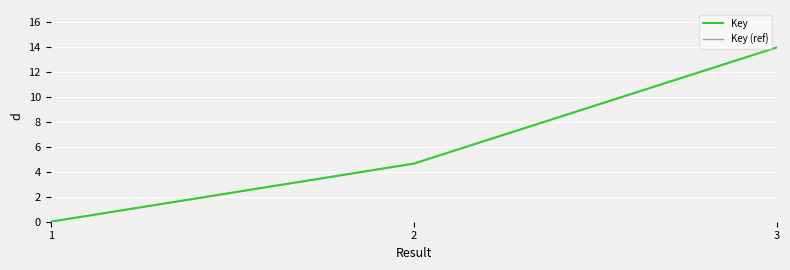

Which series has the widest spread of values?

Key